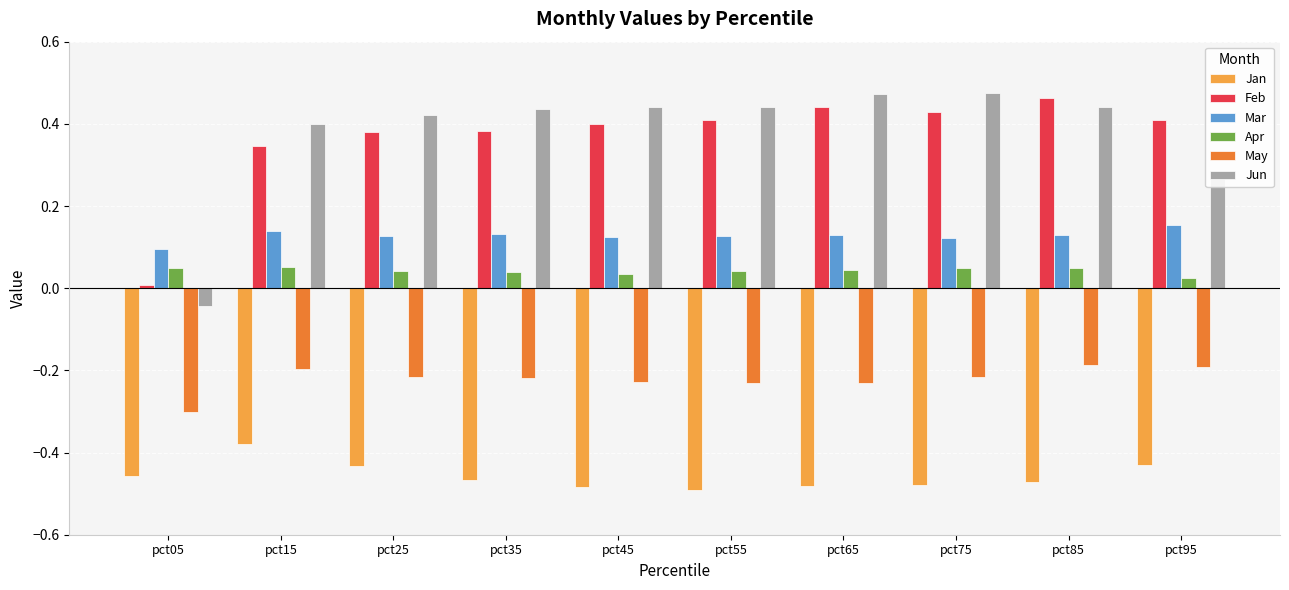

Is the value of Apr at pct35 greater than the value of May at pct95?

Yes